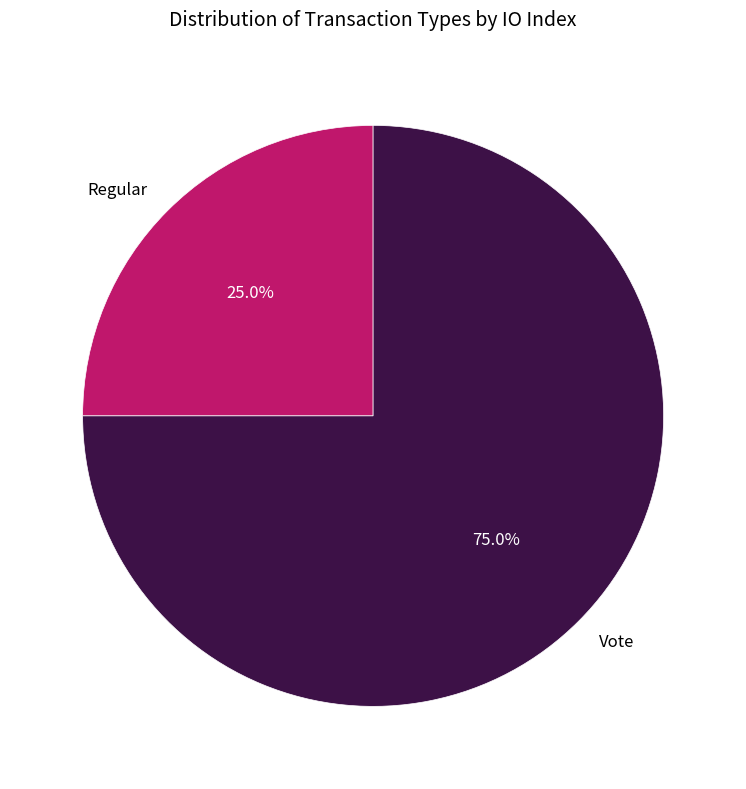

What is the ratio of the value at Vote to the value at Regular?

3.0